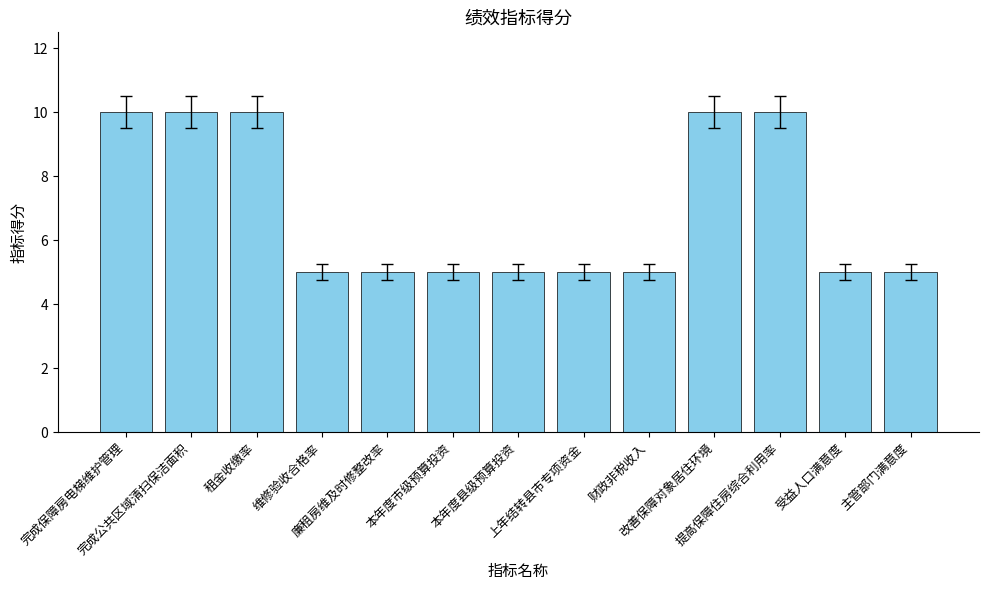

What is the value of the 1st bar from the left?

10